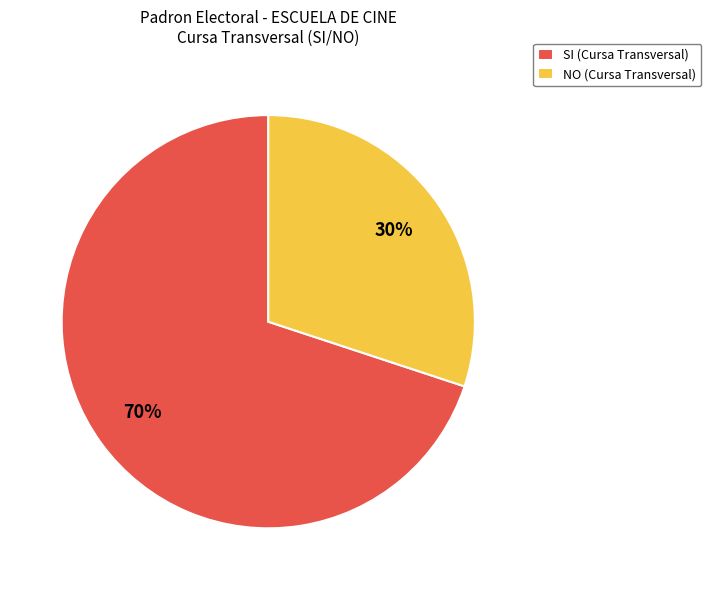

How many slices are in this pie chart?

2